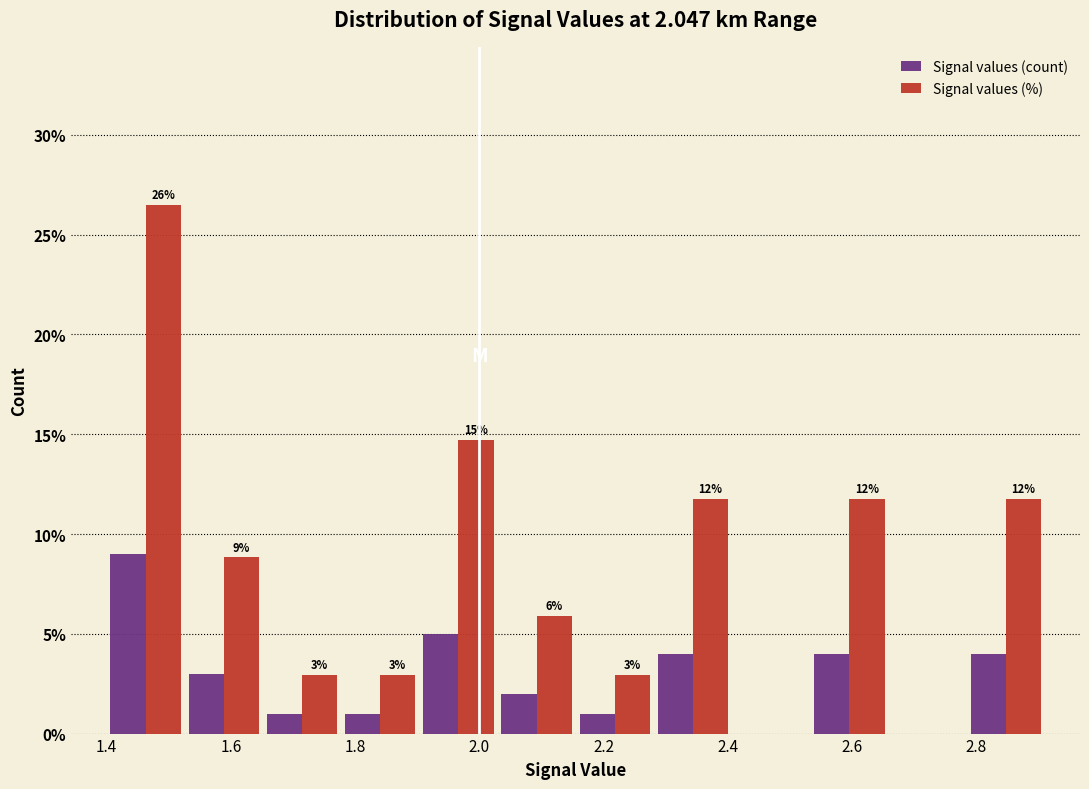

In the Signal values (count) series, which range on the x-axis has the tallest bar?

1.40 to 1.52